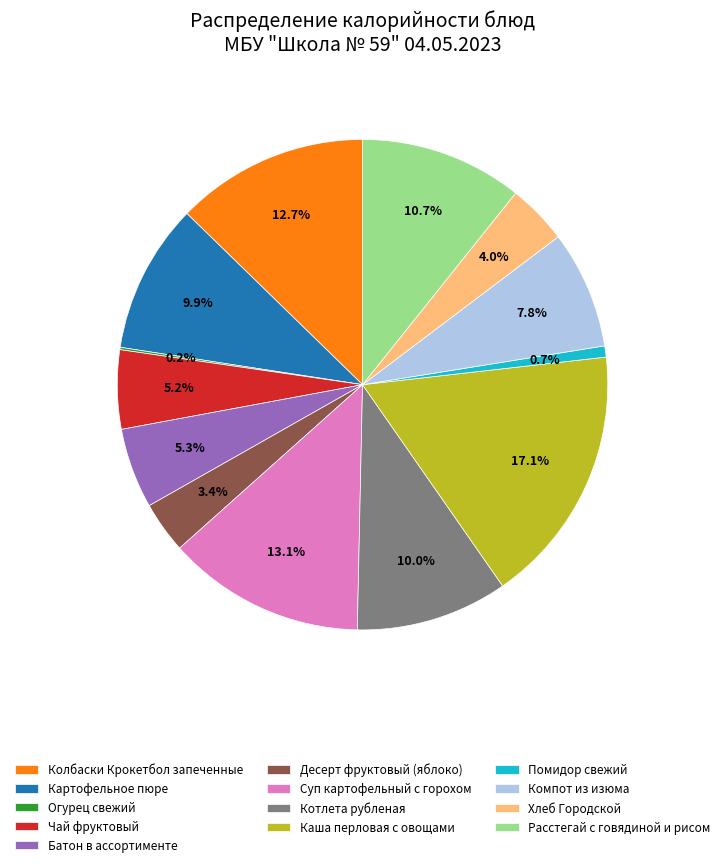

To the nearest percent, what is the combined percentage of Картофельное пюре and Расстегай с говядиной и рисом?

21%